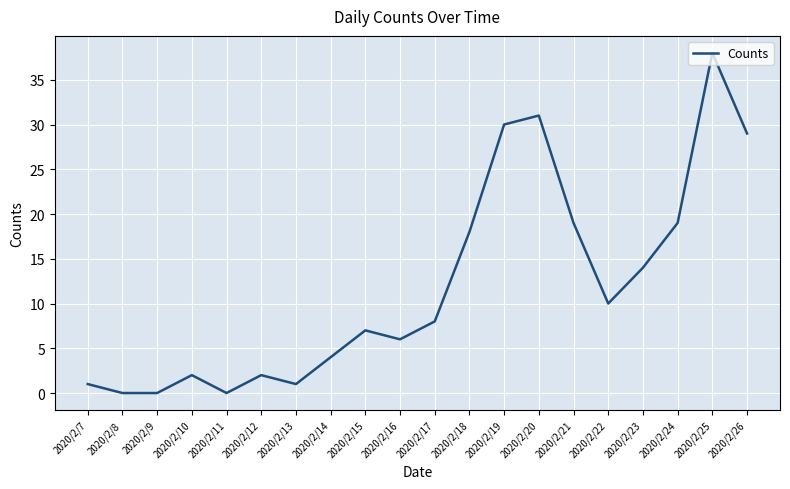

Reading left to right, list all the values displayed in this chart.

2020/2/7=1	2020/2/8=0	2020/2/9=0	2020/2/10=2	2020/2/11=0	2020/2/12=2	2020/2/13=1	2020/2/14=4	2020/2/15=7	2020/2/16=6	2020/2/17=8	2020/2/18=18	2020/2/19=30	2020/2/20=31	2020/2/21=19	2020/2/22=10	2020/2/23=14	2020/2/24=19	2020/2/25=38	2020/2/26=29